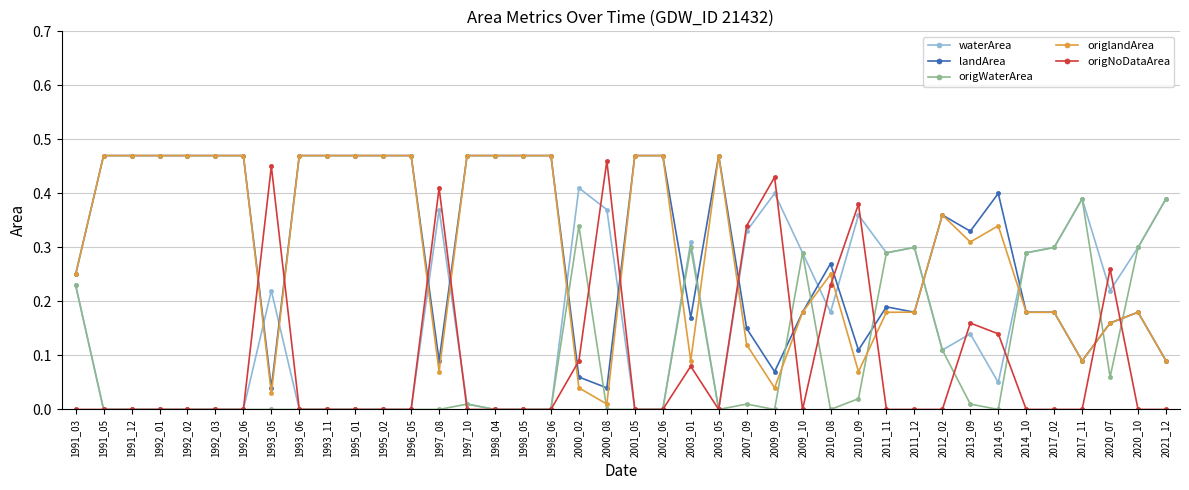

Which series has the largest total across all categories?

landArea